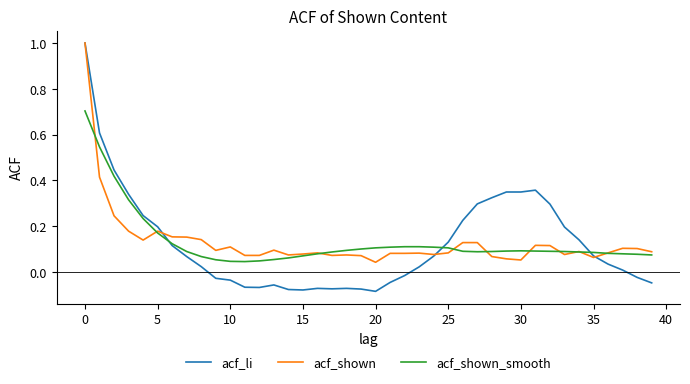

What is the maximum value shown in the chart?

1.0